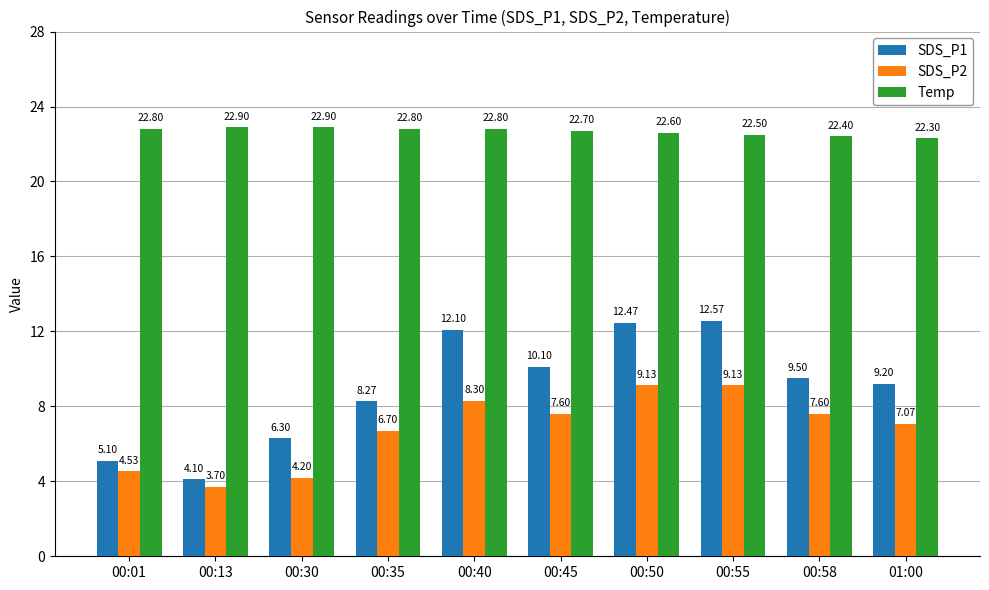

What is the total value across all series at 00:55?

44.2